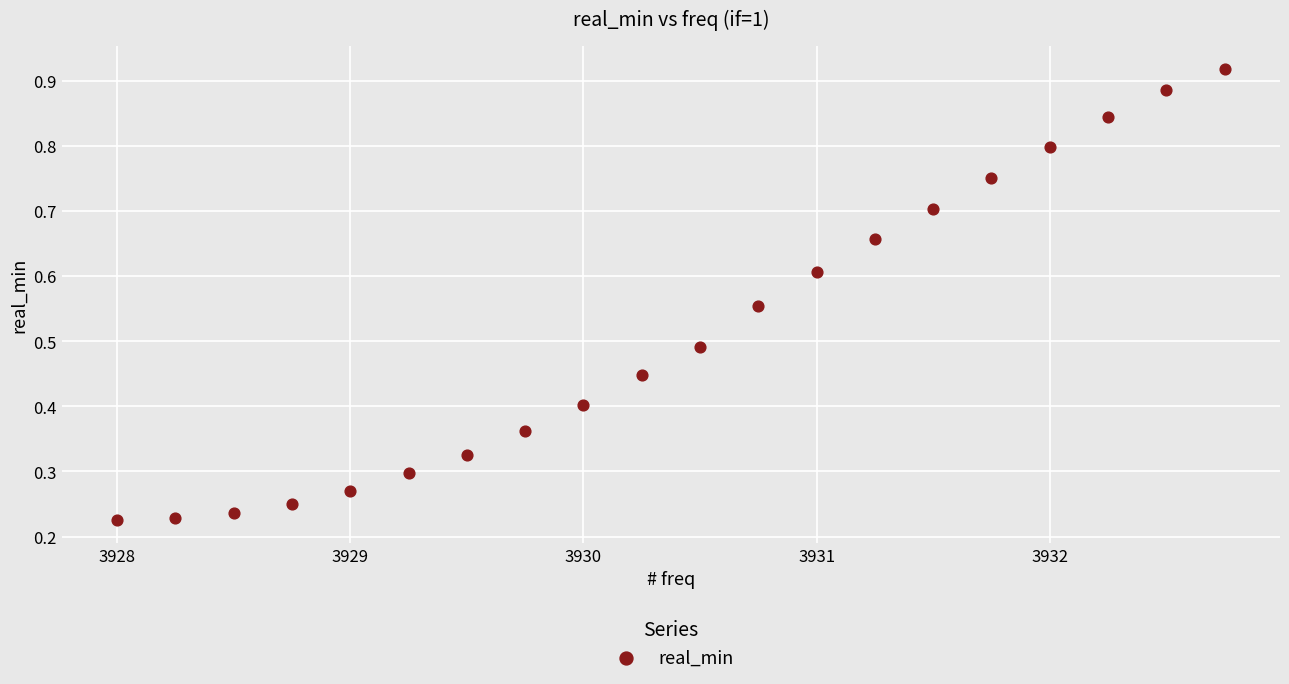

What is the range of X values (max minus min)?

4.8